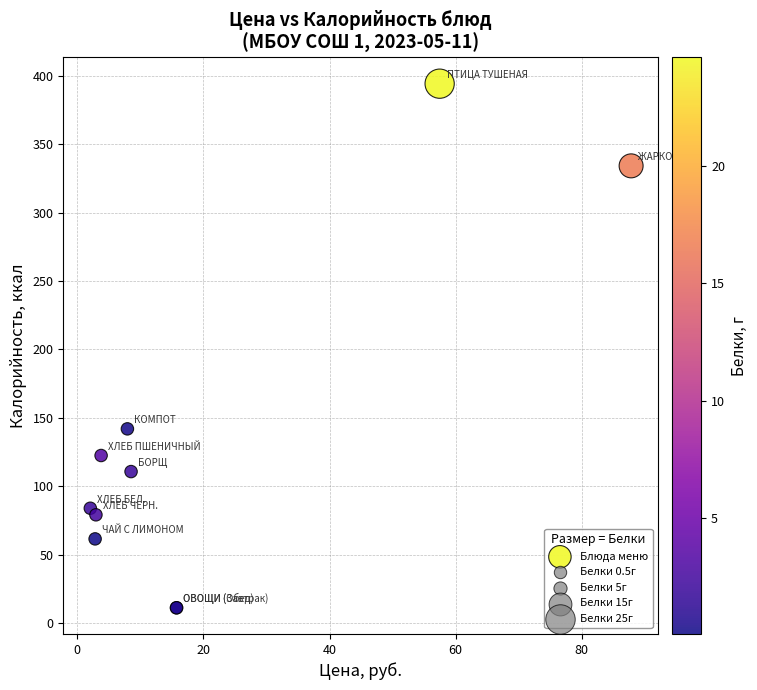

What Y value in the scatter plot is closest to 202?

142.0